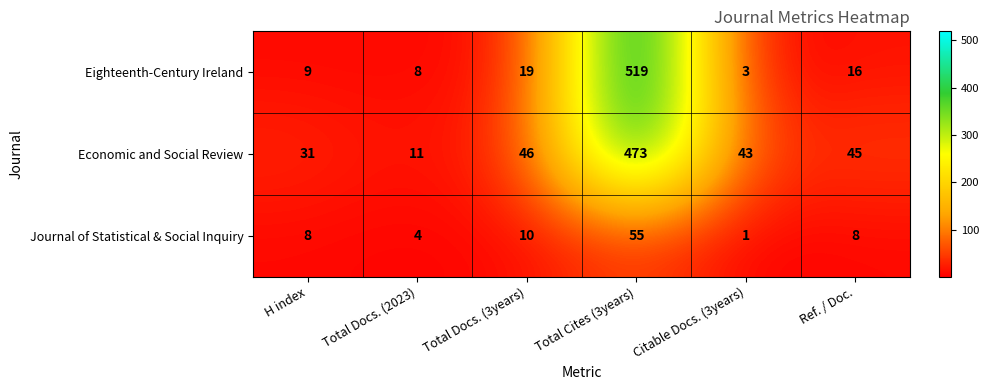

What is the spread (max minus min) of values at Total Docs. (3years)?

36